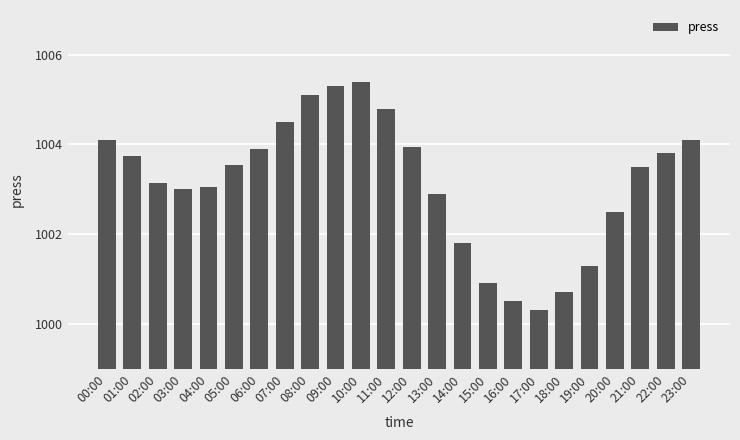

True or false: the data shows 1699.5 at 02:00.

False